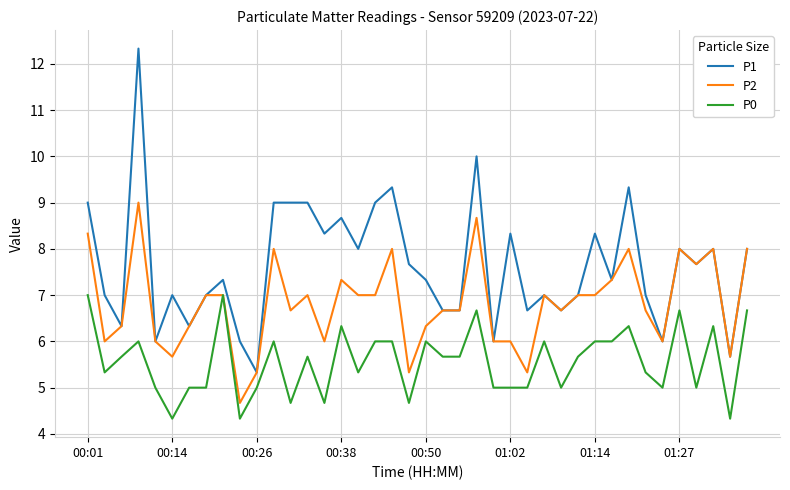

What is the highest value of the P2 series?

9.0